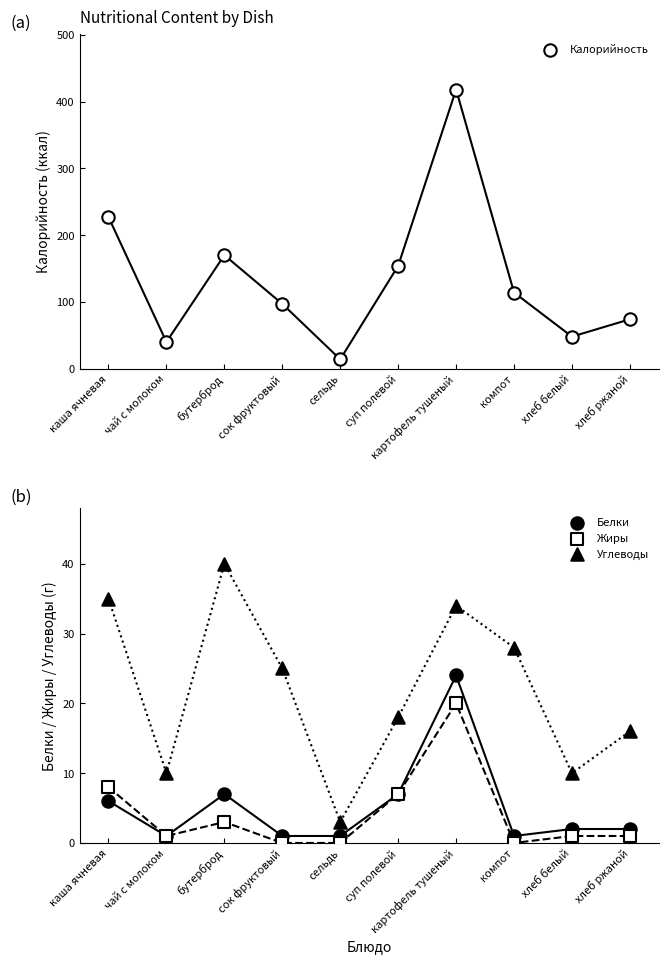

At which category is the sum across all series the highest?

картофель тушеный